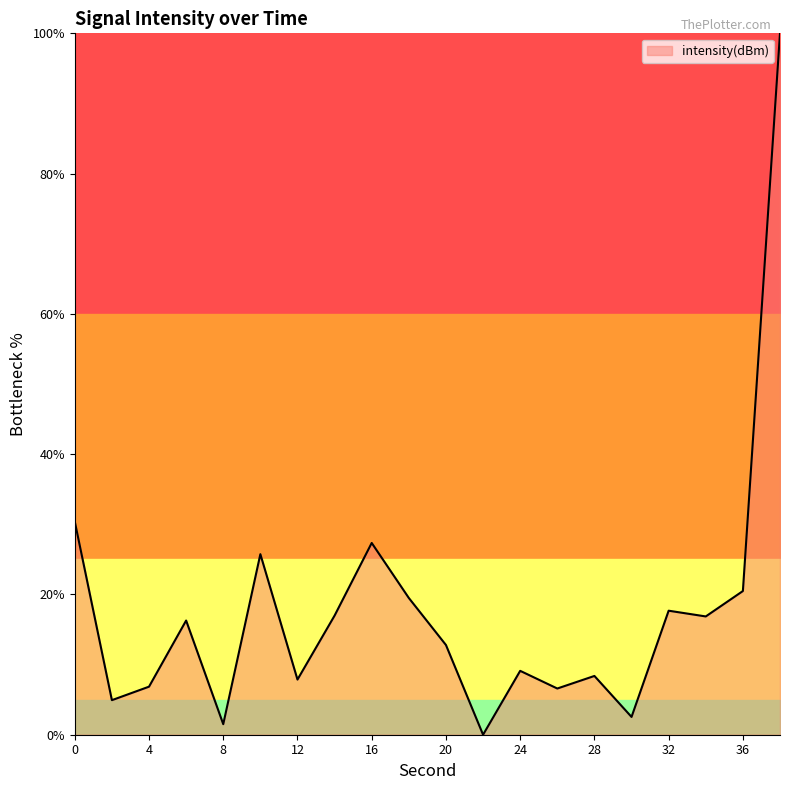

How many values exceed 16?

10